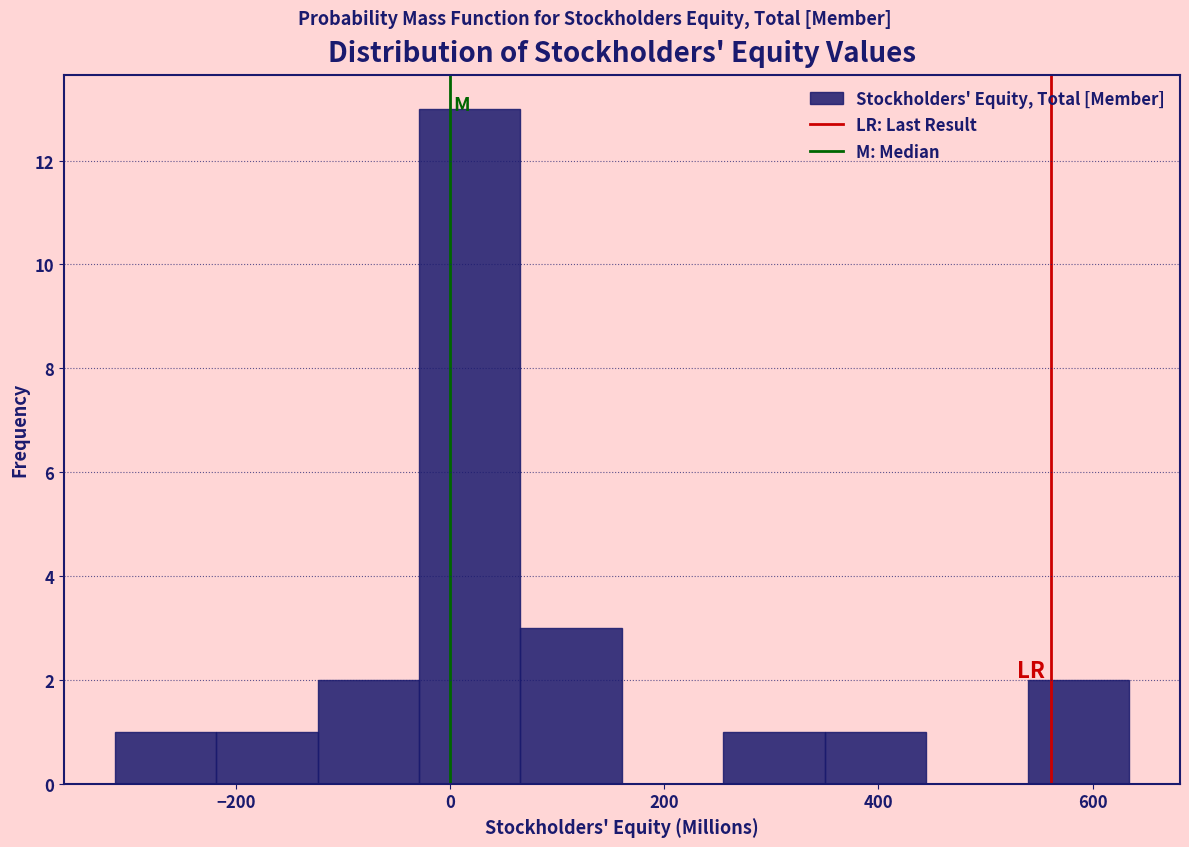

Reading left to right, transcribe this chart: for each bar, give the range it covers on the x-axis and its height. Neither the bar edges nor the heights are printed on the chart, so give them approximately, as read against the axes.

-320 to -220: 1
-220 to -120: 1
-120 to -20: 2
-20 to 60: 13
60 to 160: 3
160 to 260: 0
260 to 340: 1
340 to 440: 1
440 to 540: 0
540 to 640: 2